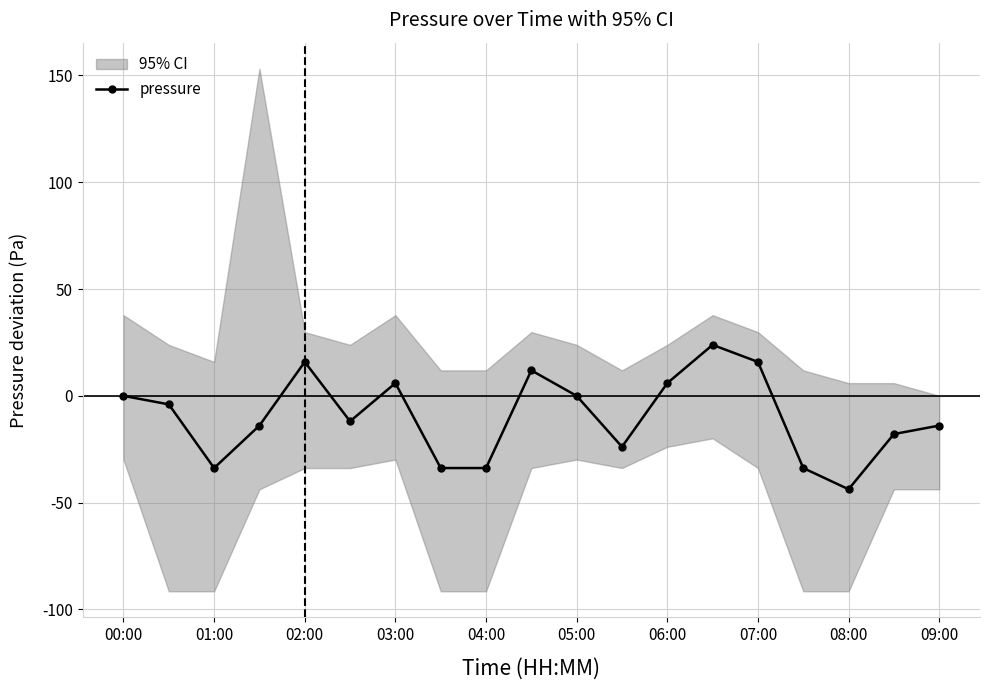

What is the average value?

-9.7